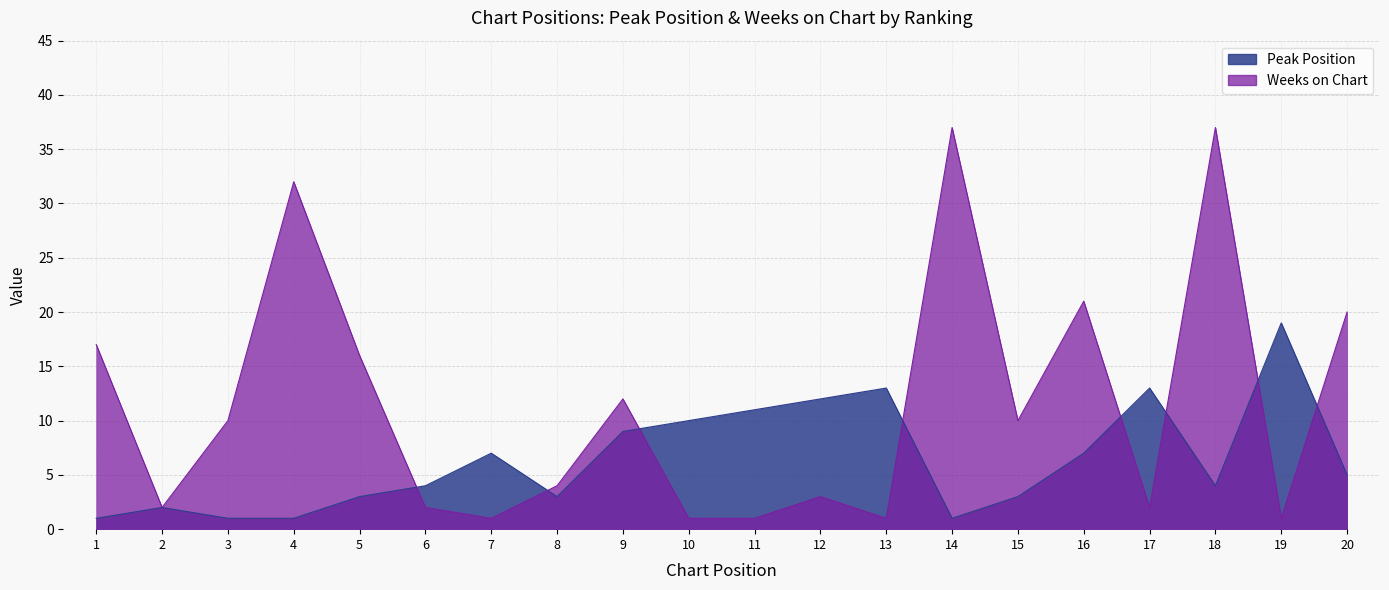

How many data points in Weeks on Chart are less than 10?

10